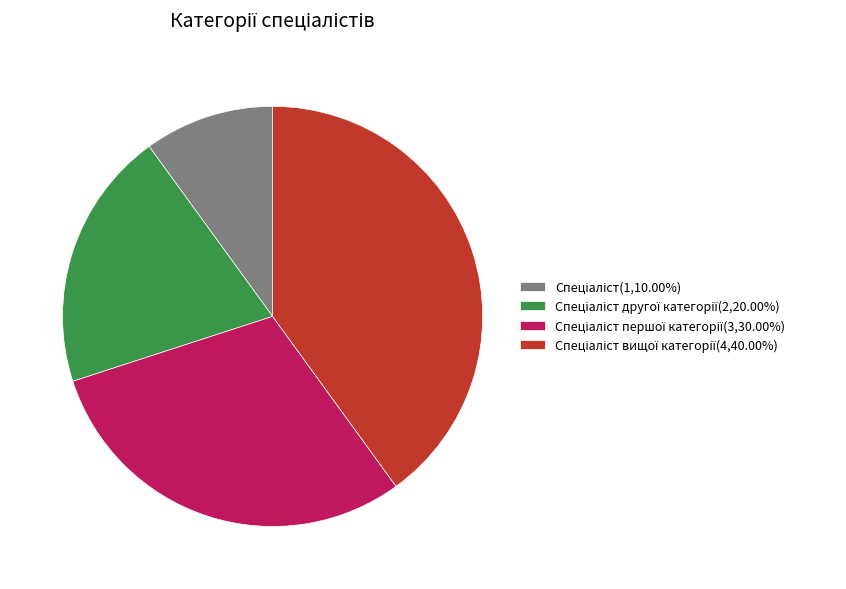

Does any single category account for the majority?

No